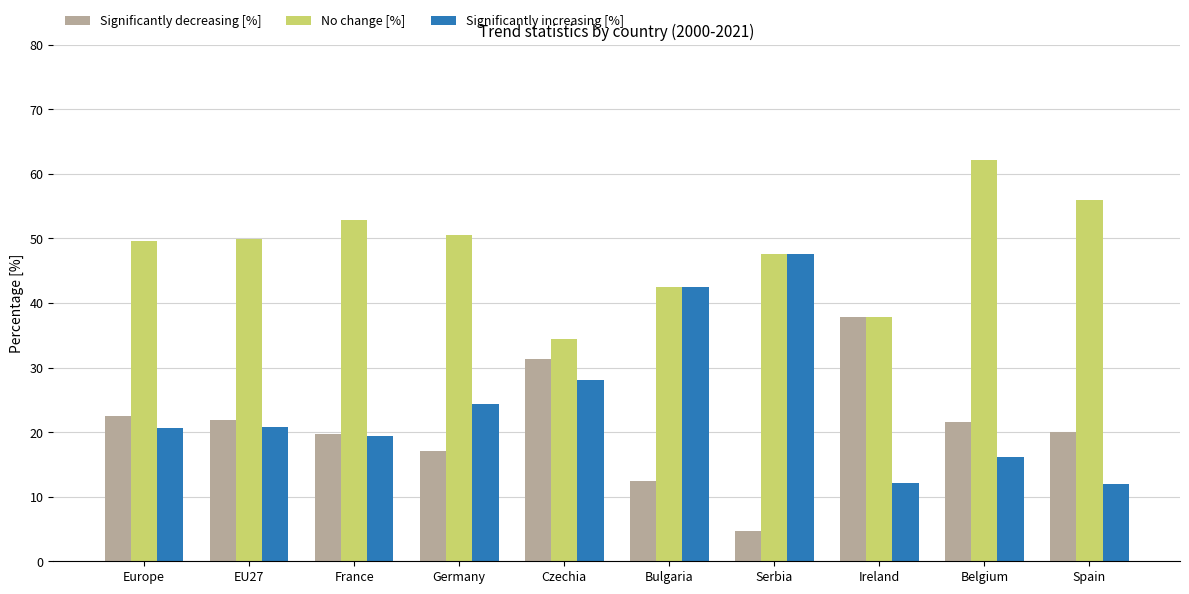

Rank the series by their maximum value, from highest to lowest.

No change [%], Significantly increasing [%], Significantly decreasing [%]